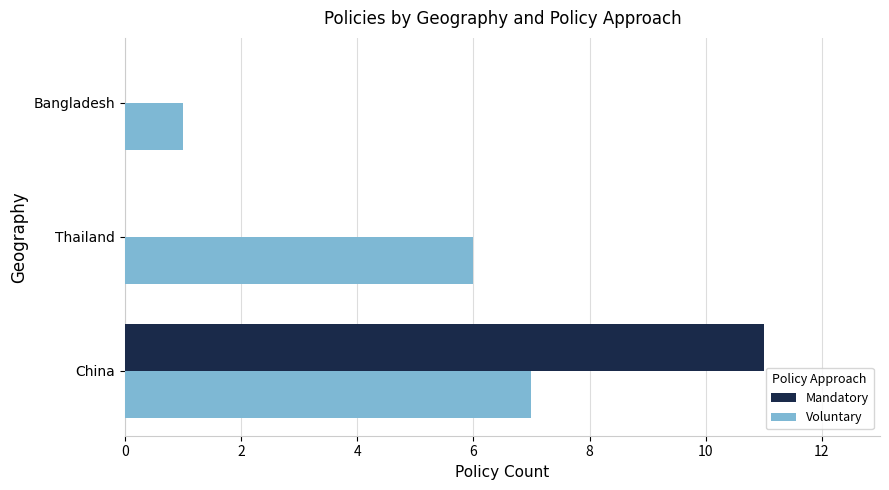

What is the sum of all Voluntary values?

14